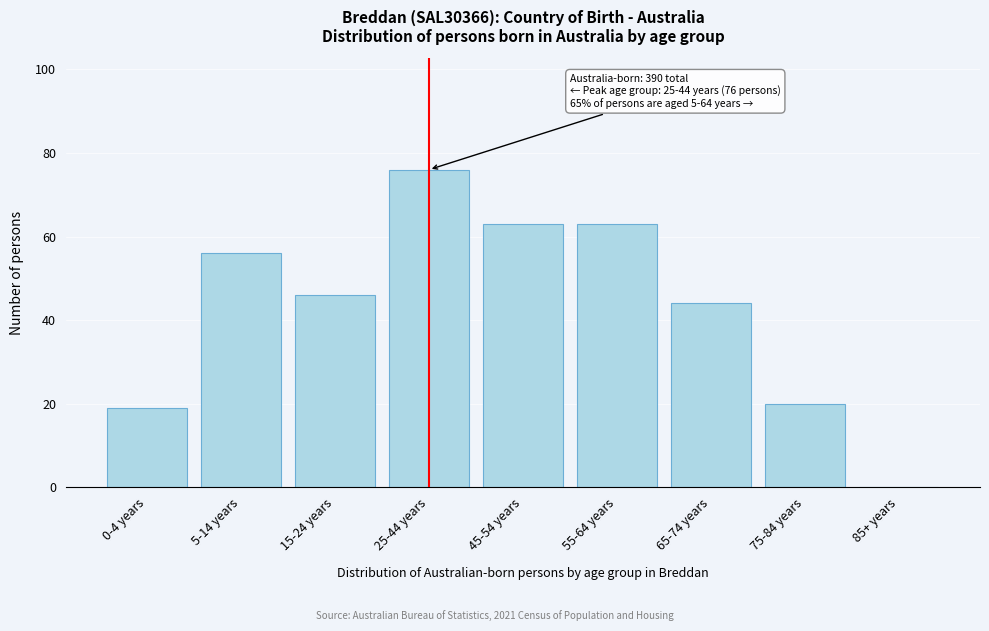

Reading left to right, transcribe all the data shown in this chart.

0-4 years=19	5-14 years=56	15-24 years=46	25-44 years=76	45-54 years=63	55-64 years=63	65-74 years=44	75-84 years=20	85+ years=0